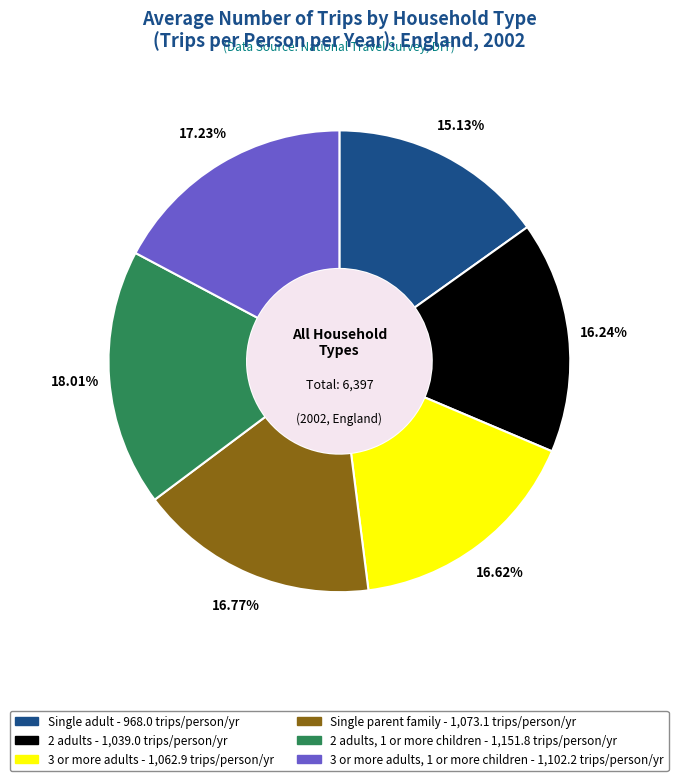

Is there a majority slice in this chart?

No